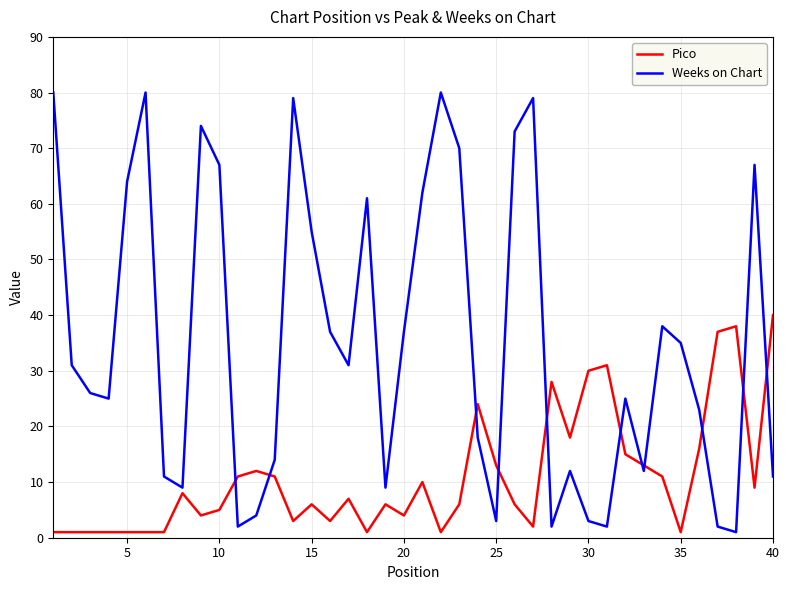

What is the greatest value displayed?

80